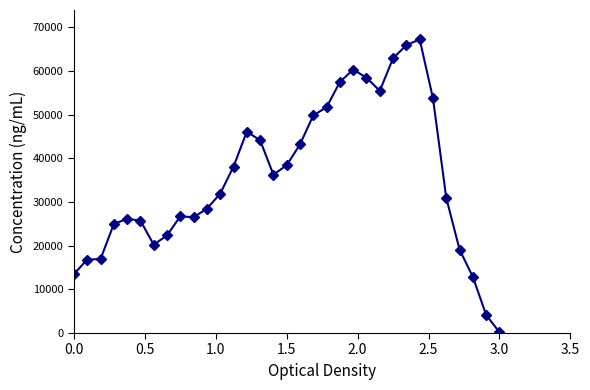

How many distinct data groups are displayed?

1